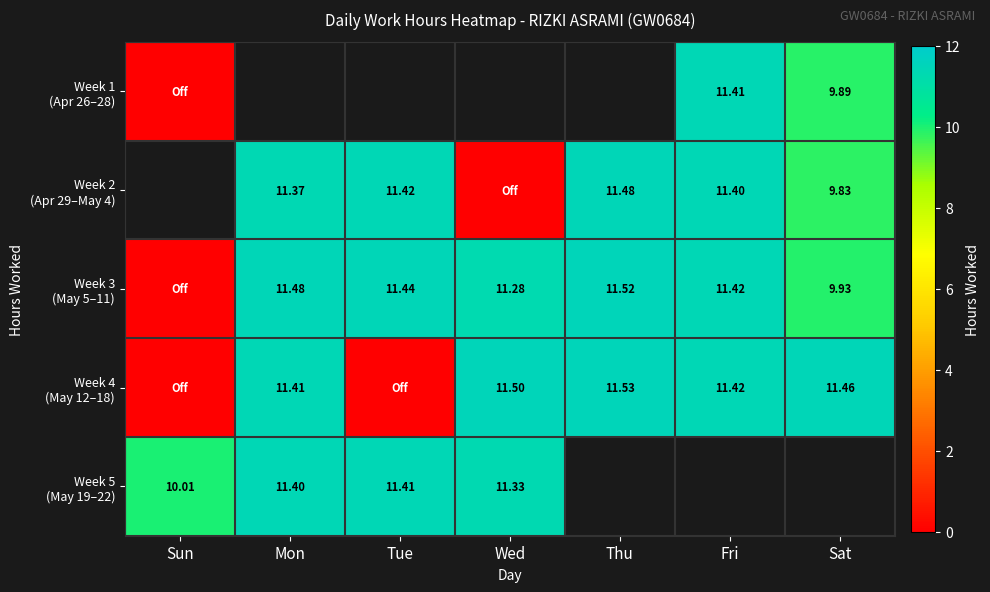

Which series has the largest range (max minus min)?

Week 4 (May 12–18)